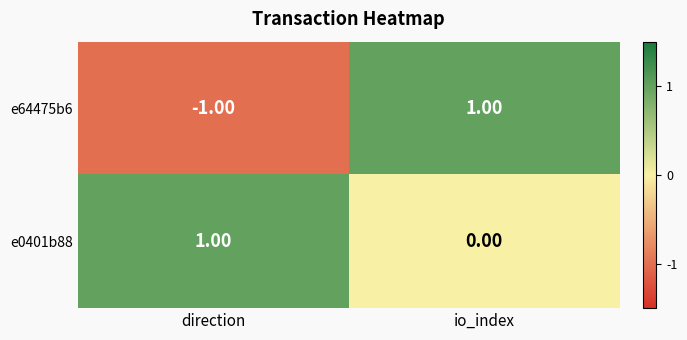

What is the difference between the highest and lowest values at direction?

2